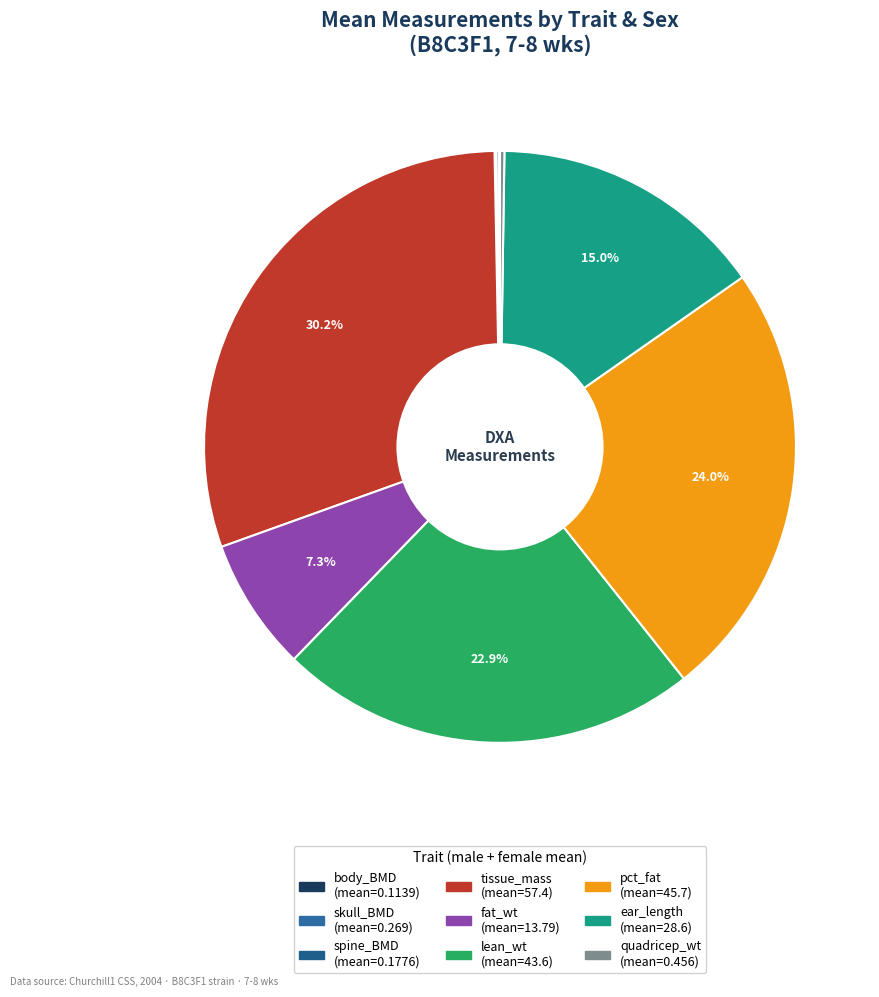

Is there a majority slice in this chart?

No